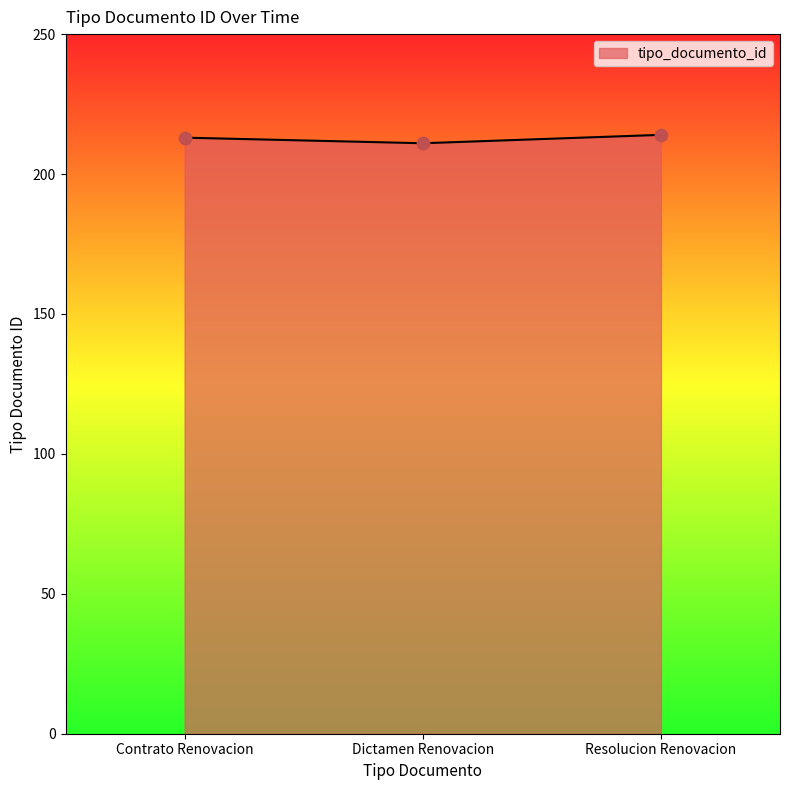

Approximately how many times larger is the value at Contrato Renovacion compared to Dictamen Renovacion?

1.0